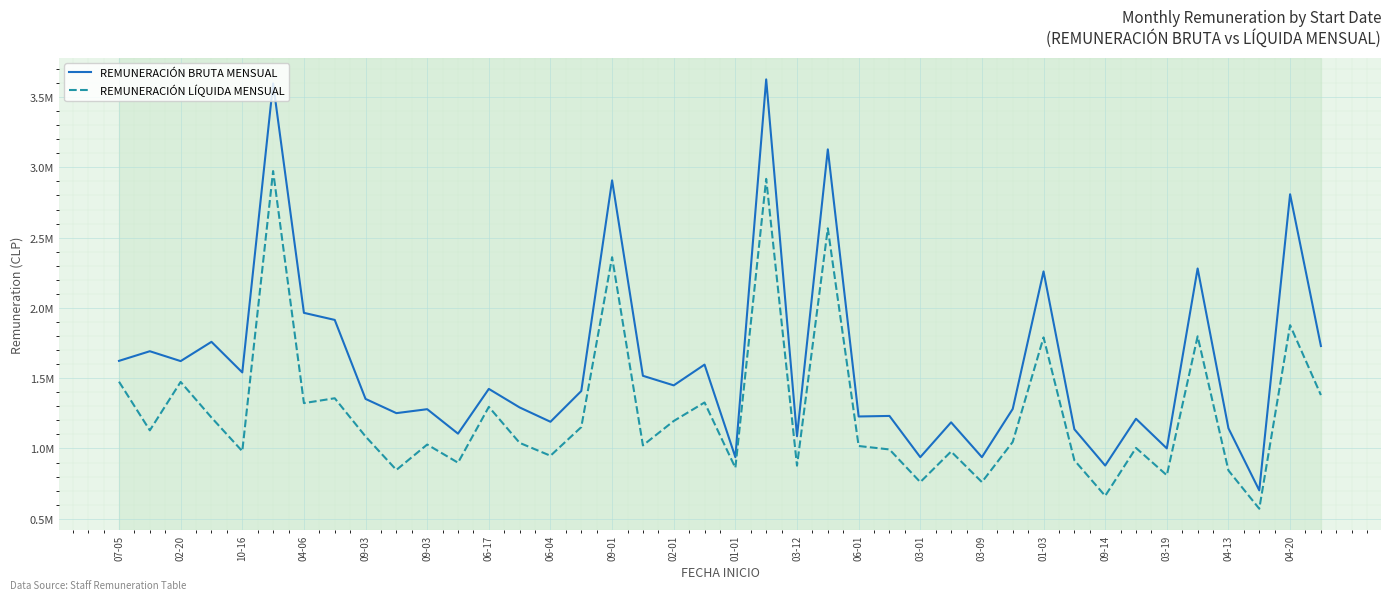

What are all the series names shown in the legend?

REMUNERACIÓN BRUTA MENSUAL, REMUNERACIÓN LÍQUIDA MENSUAL